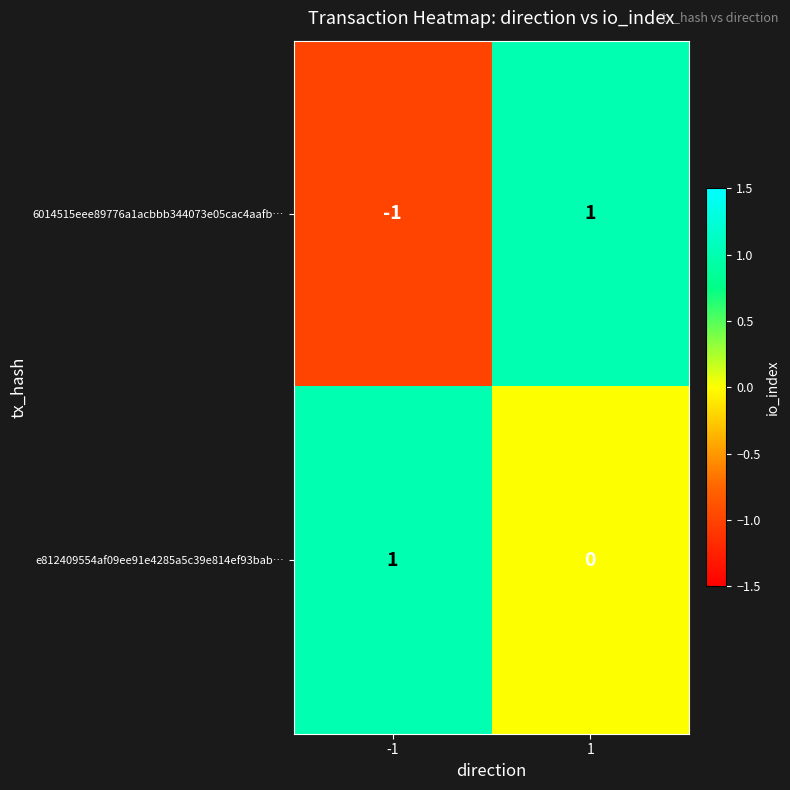

Which series changed the most between -1 and 1?

6014515eee89776a1acbbb344073e05cac4aafb…